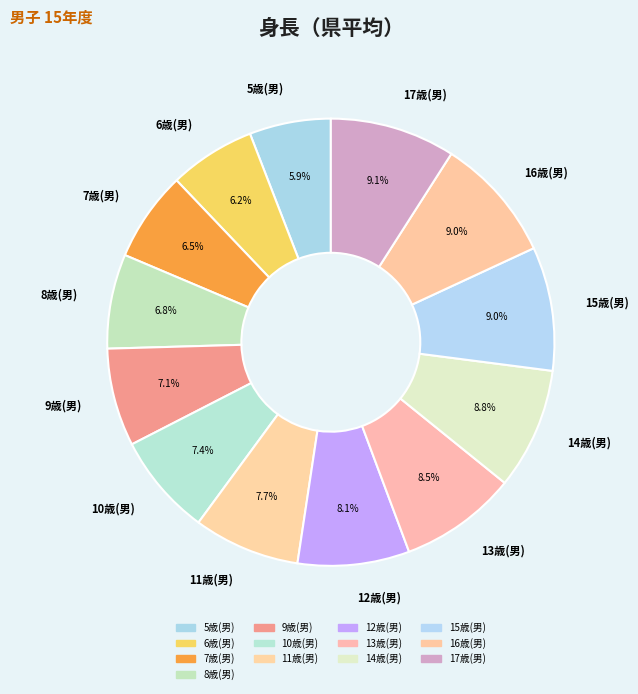

Between 7歳(男) and 12歳(男), which is larger?

12歳(男)